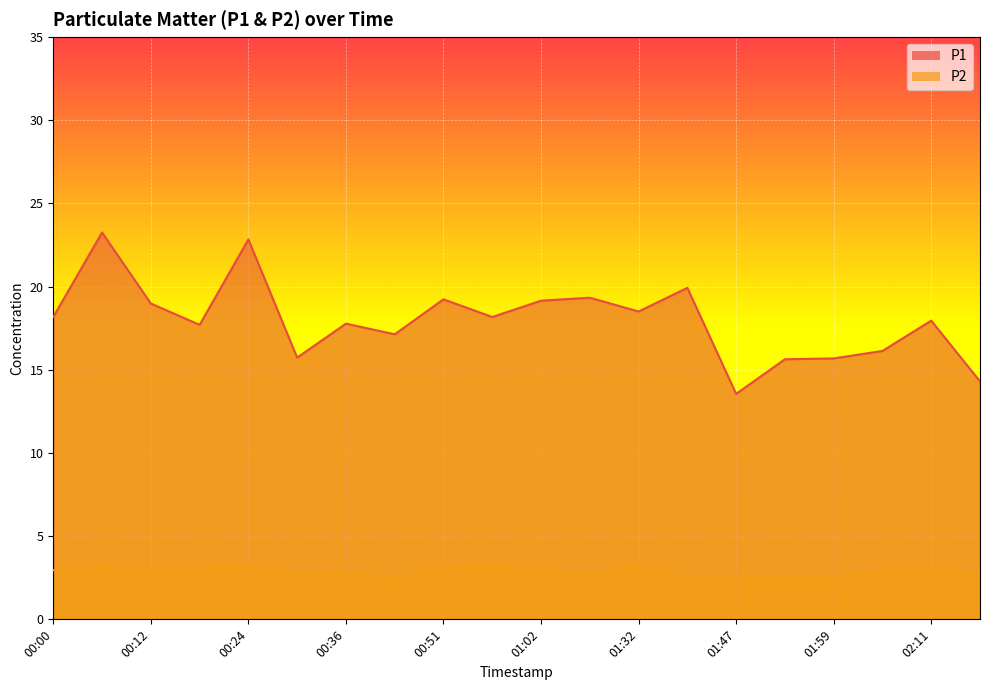

List the labels in order of P1 value, largest first.

00:06, 00:24, 01:38, 01:08, 00:51, 01:02, 00:12, 01:32, 00:00, 00:57, 02:11, 00:36, 00:18, 00:45, 02:05, 00:30, 01:59, 01:53, 02:17, 01:47